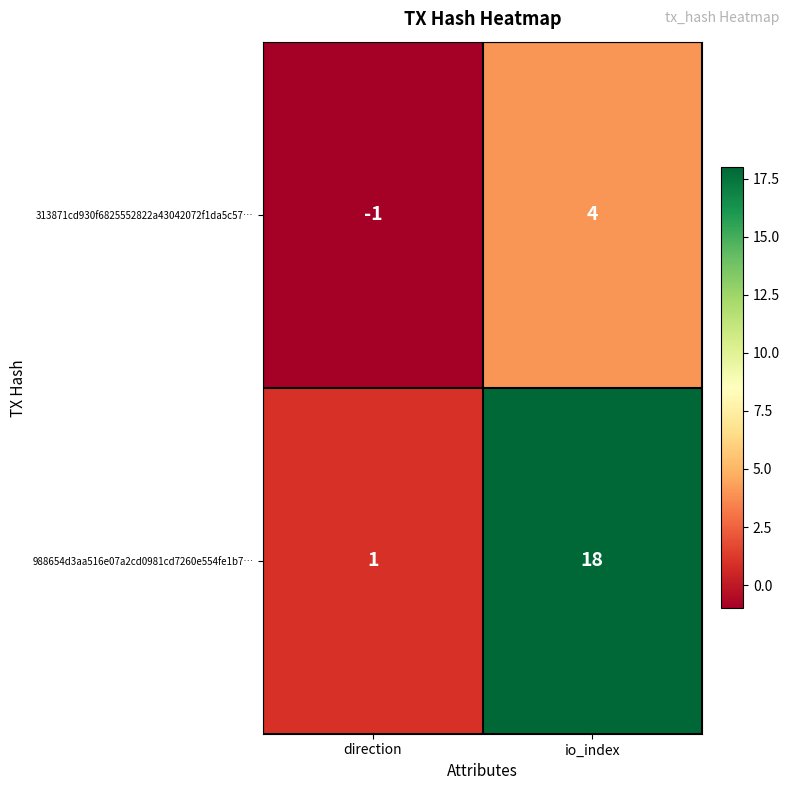

At which category does the chart reach its minimum across all series?

direction